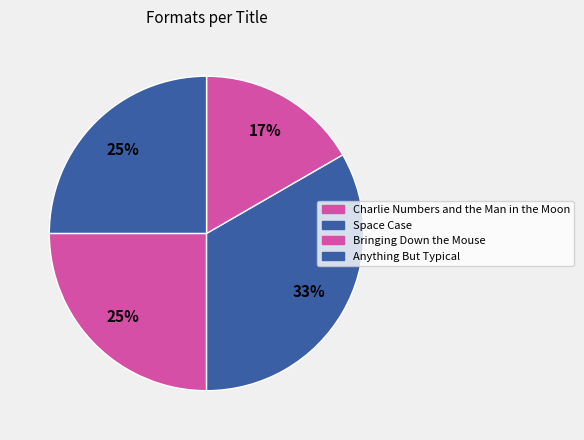

What percentage is the Charlie Numbers and the Man in the Moon slice, to the nearest percent?

25%